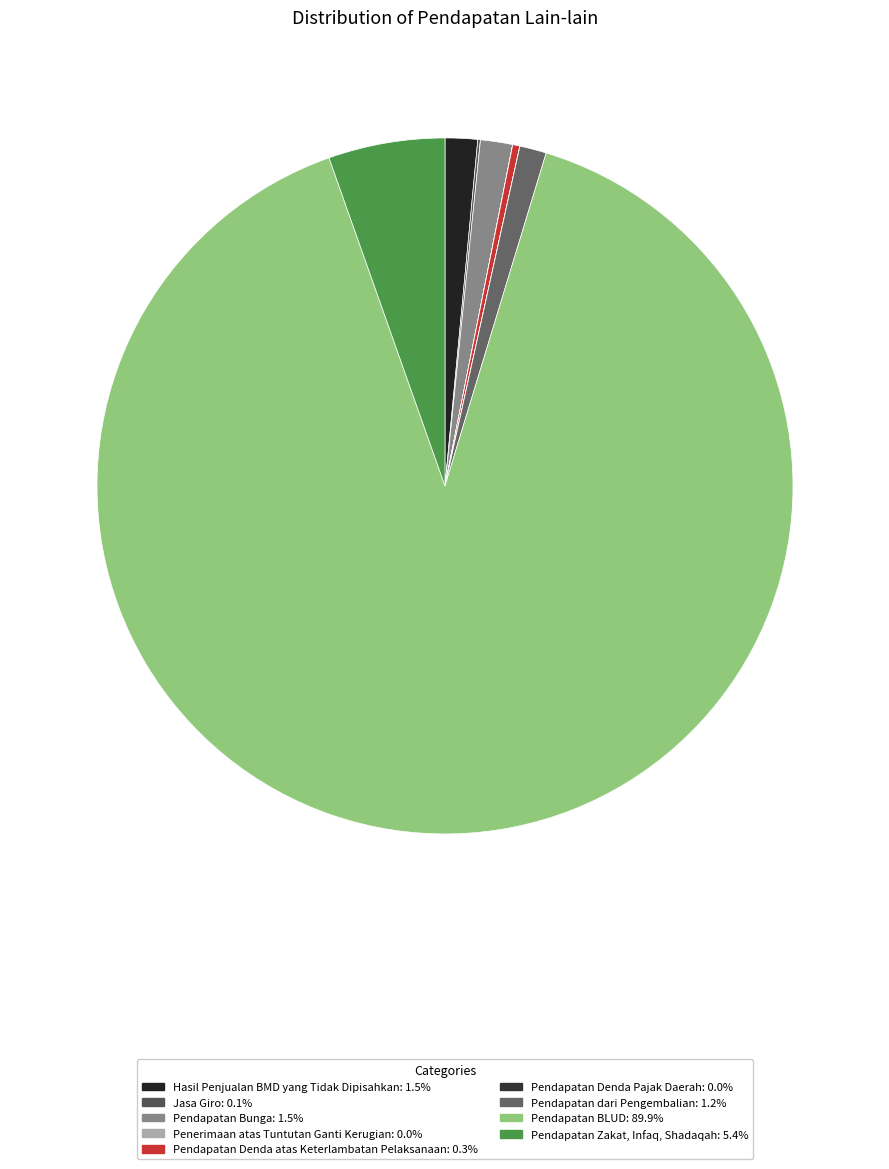

True or false: Jasa Giro accounts for 0% of the total.

True